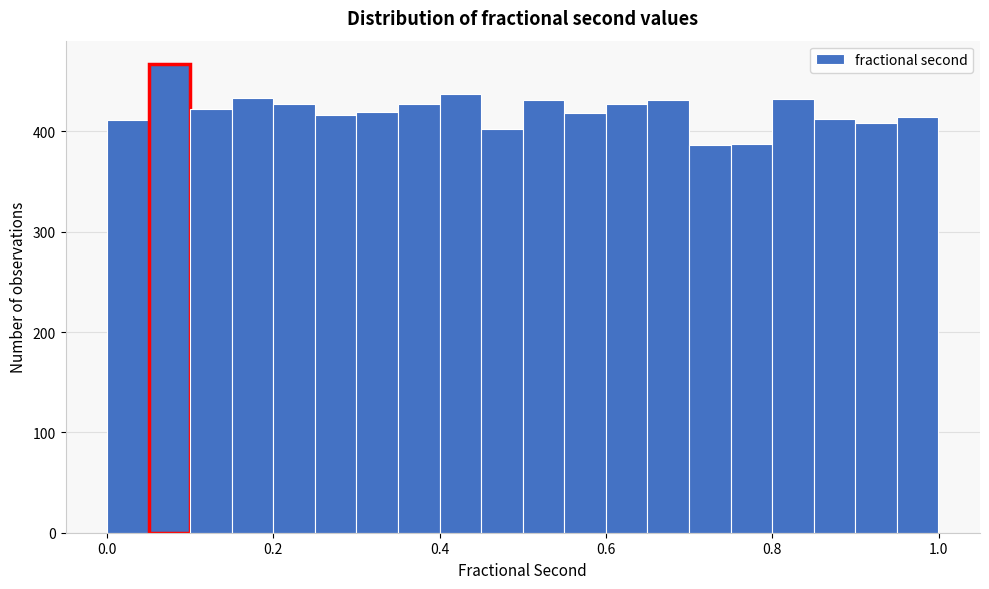

Read against the x-axis, roughly where is the centre of the tallest bar?

0.08